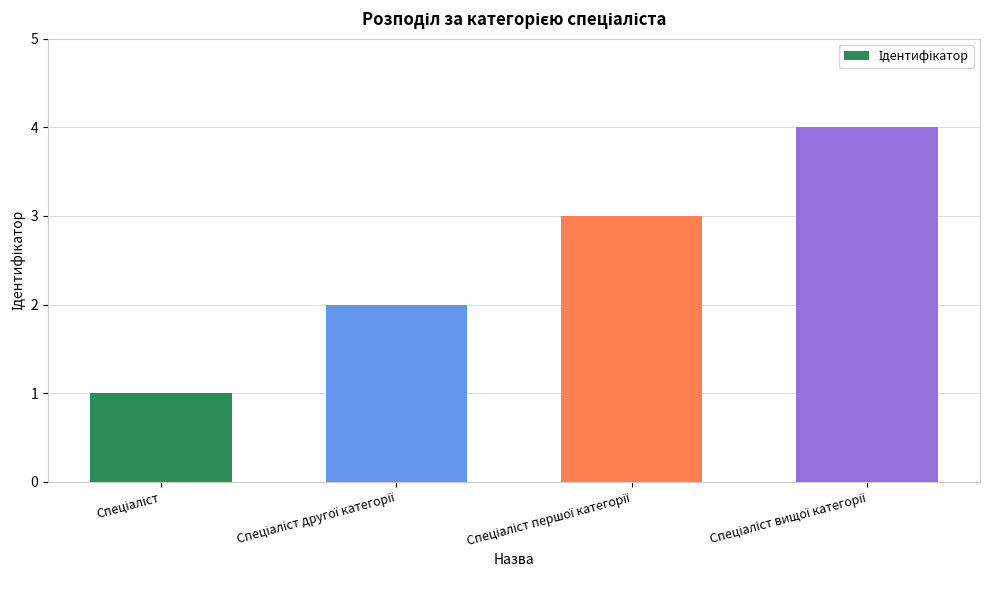

What is the smallest value displayed?

1